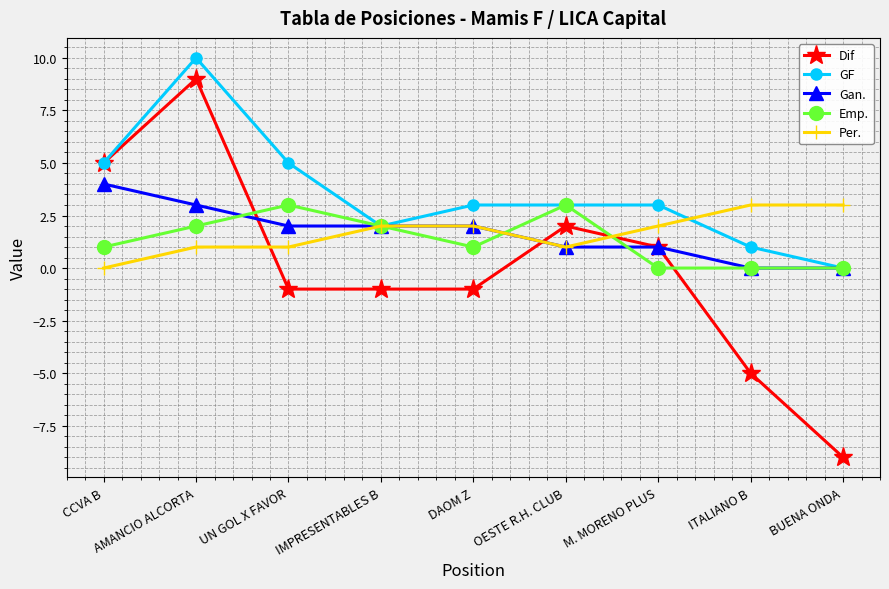

How many data points does each series have?

9